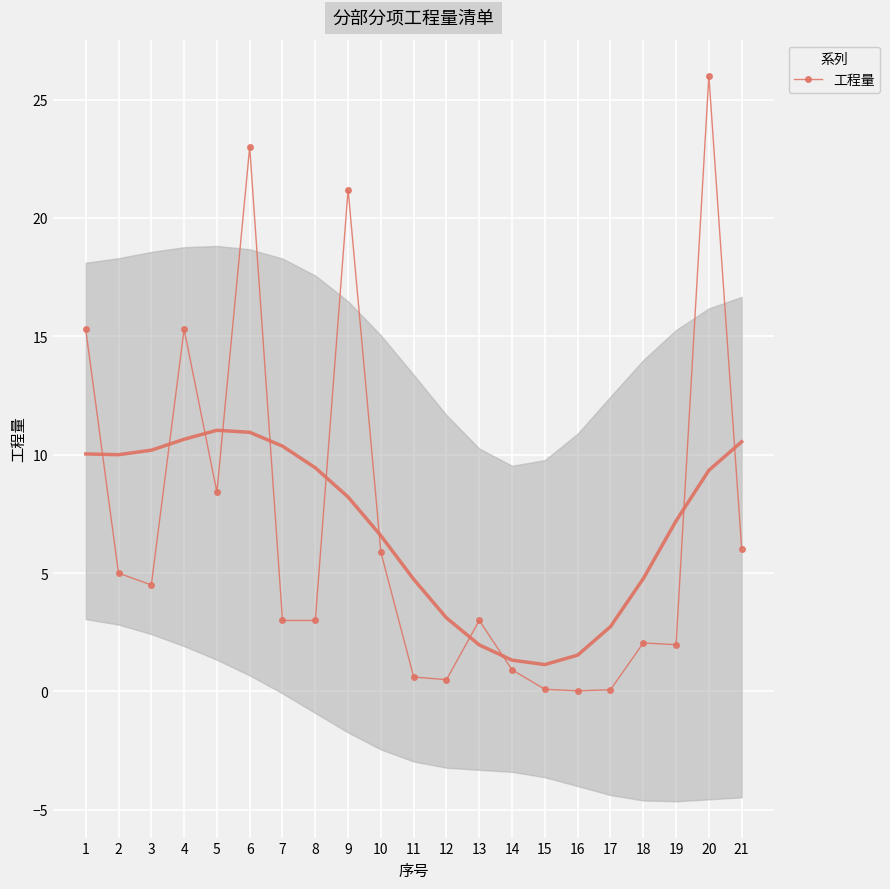

Reading left to right, list all the values displayed in this chart.

1=15.3	2=5.0	3=4.5	4=15.3	5=8.4	6=23.0	7=3.0	8=3.0	9=21.2	10=5.9	11=0.6	12=0.5	13=3.0	14=0.9	15=0.1	16=0.0	17=0.1	18=2.0	19=2.0	20=26.0	21=6.0